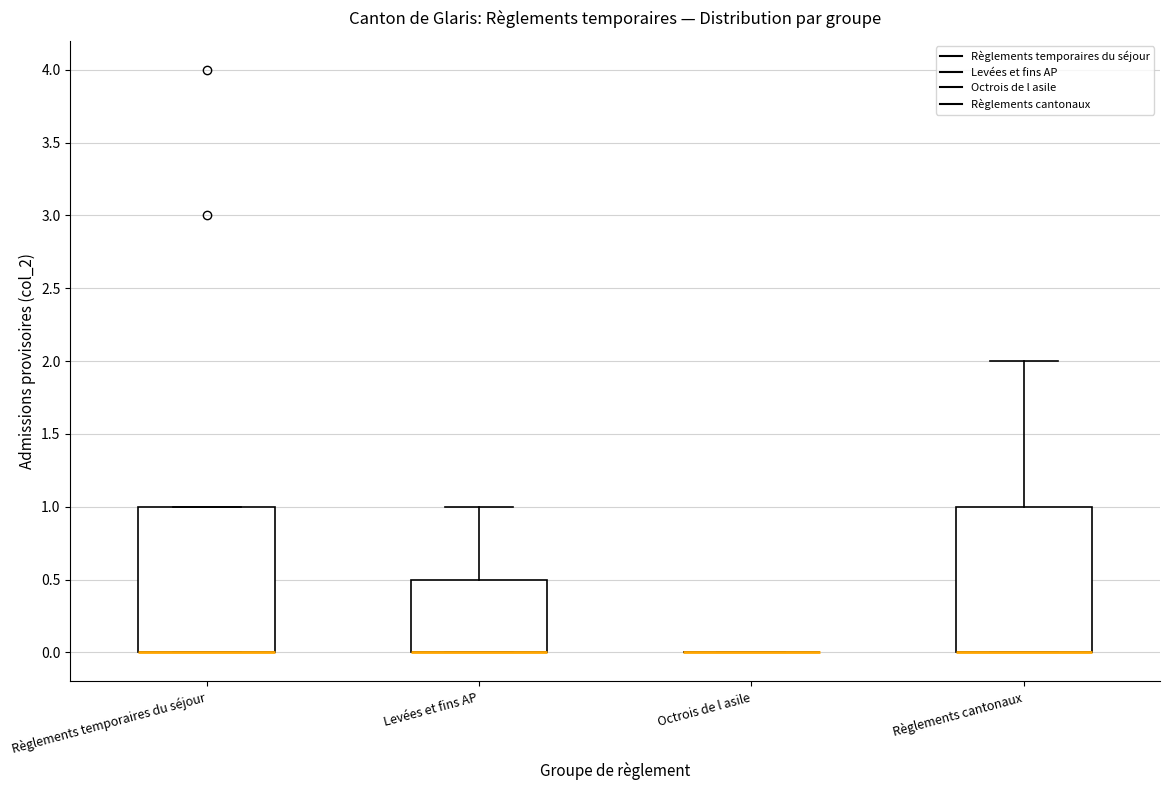

Reading left to right, transcribe this box plot: for each box, give where its median line is, the range the box spans, and where its two whiskers end, as read against the y-axis. The values are not printed on the chart, so give them approximately, as read against the axis.

Règlements temporaires du séjour: median 0.0 (drawn on the box's lower edge), box 0.0 to 1.0, whiskers 0.0 to 1.0
Levées et fins AP: median 0.0 (drawn on the box's lower edge), box 0.0 to 0.5, whiskers 0.0 to 1.0
Octrois de l asile: box collapsed to a line at 0.0, whiskers 0.0 to 0.0
Règlements cantonaux: median 0.0 (drawn on the box's lower edge), box 0.0 to 1.0, whiskers 0.0 to 2.0